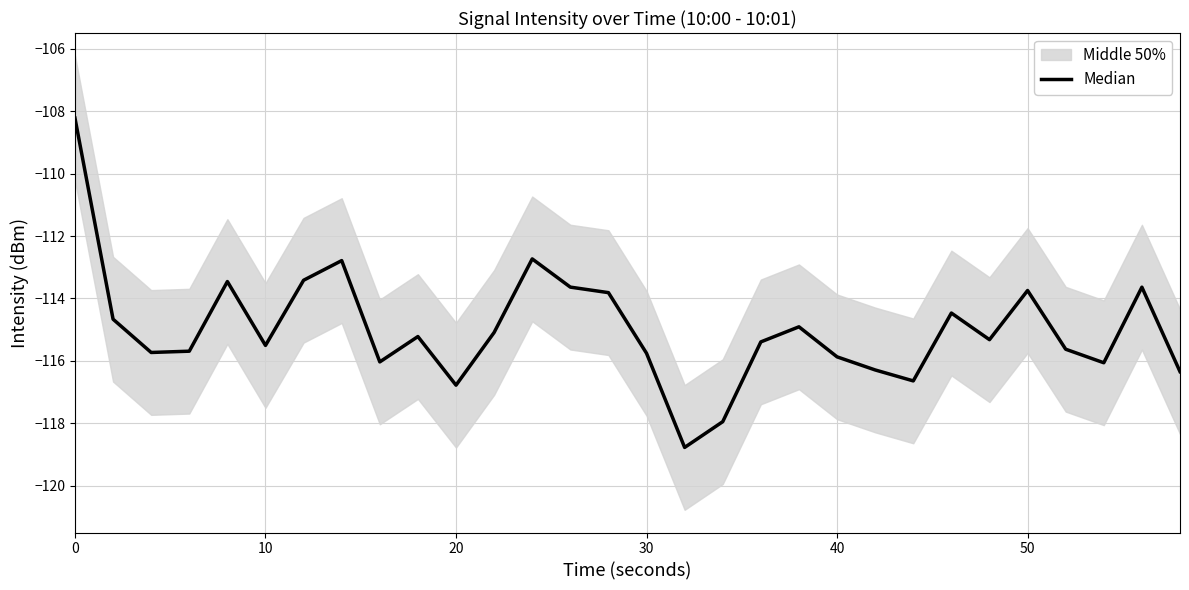

True or false: the data has more than 2 interior local peaks.

True